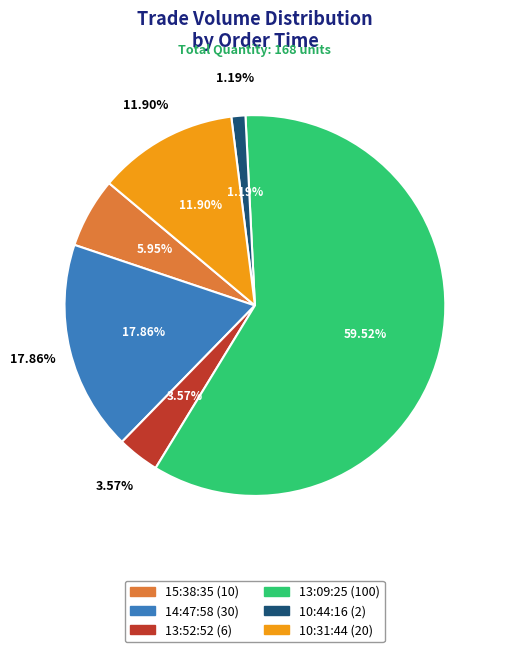

Rank the categories by value from highest to lowest.

13:09:25, 14:47:58, 10:31:44, 15:38:35, 13:52:52, 10:44:16